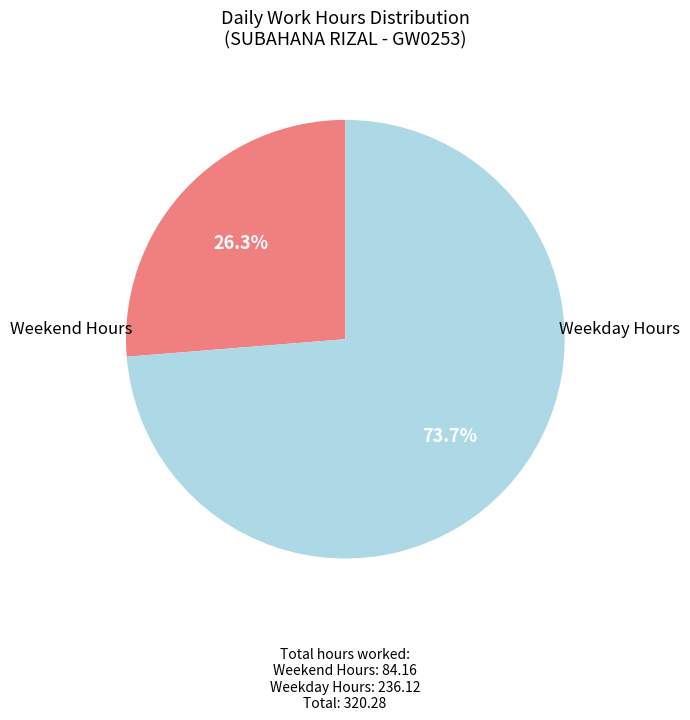

How many segments does this pie chart have?

2